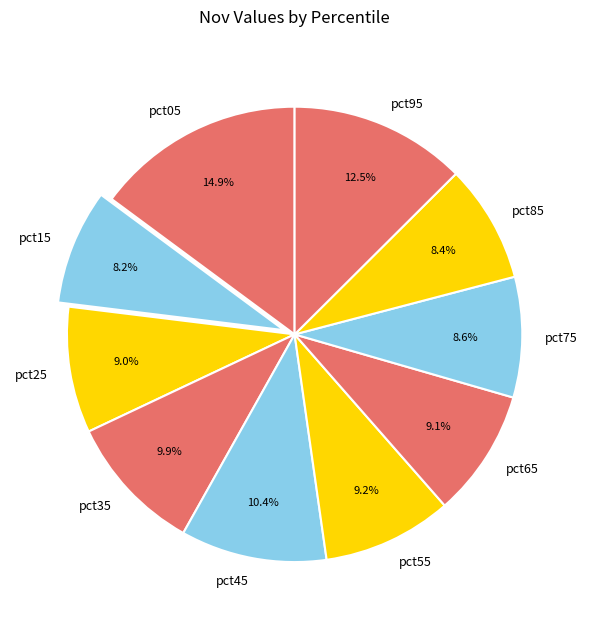

What percentage do pct15 and pct05 together represent?

23.1%